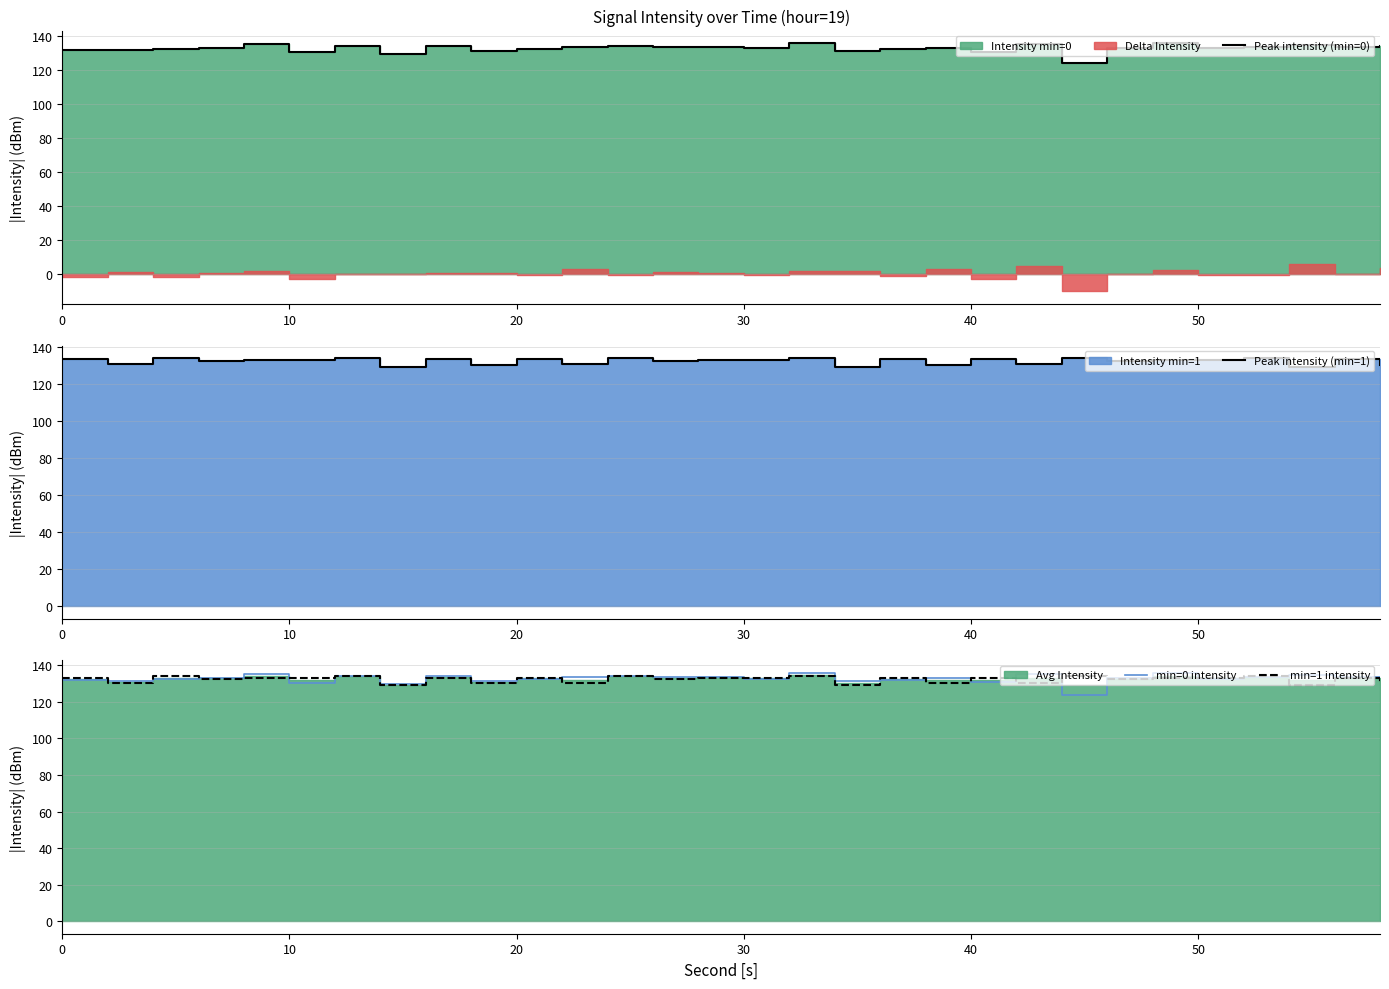

True or false: min=1 intensity has a value of 193.3 at 50.

False